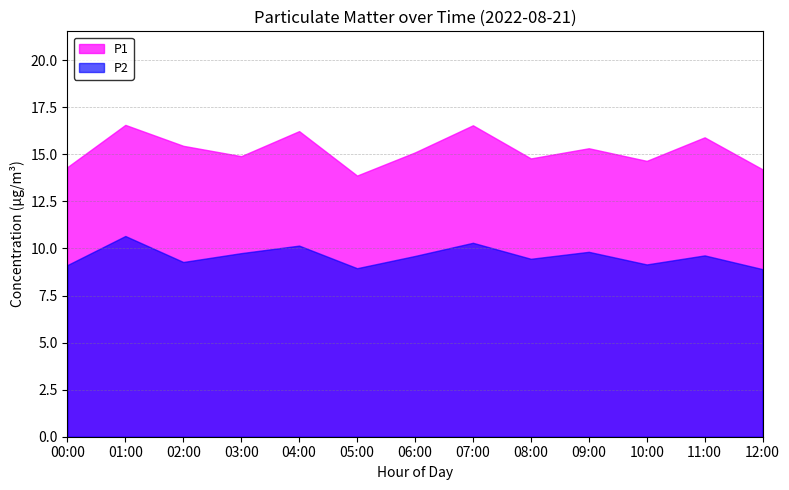

How many values in the P2 series exceed 9?

11